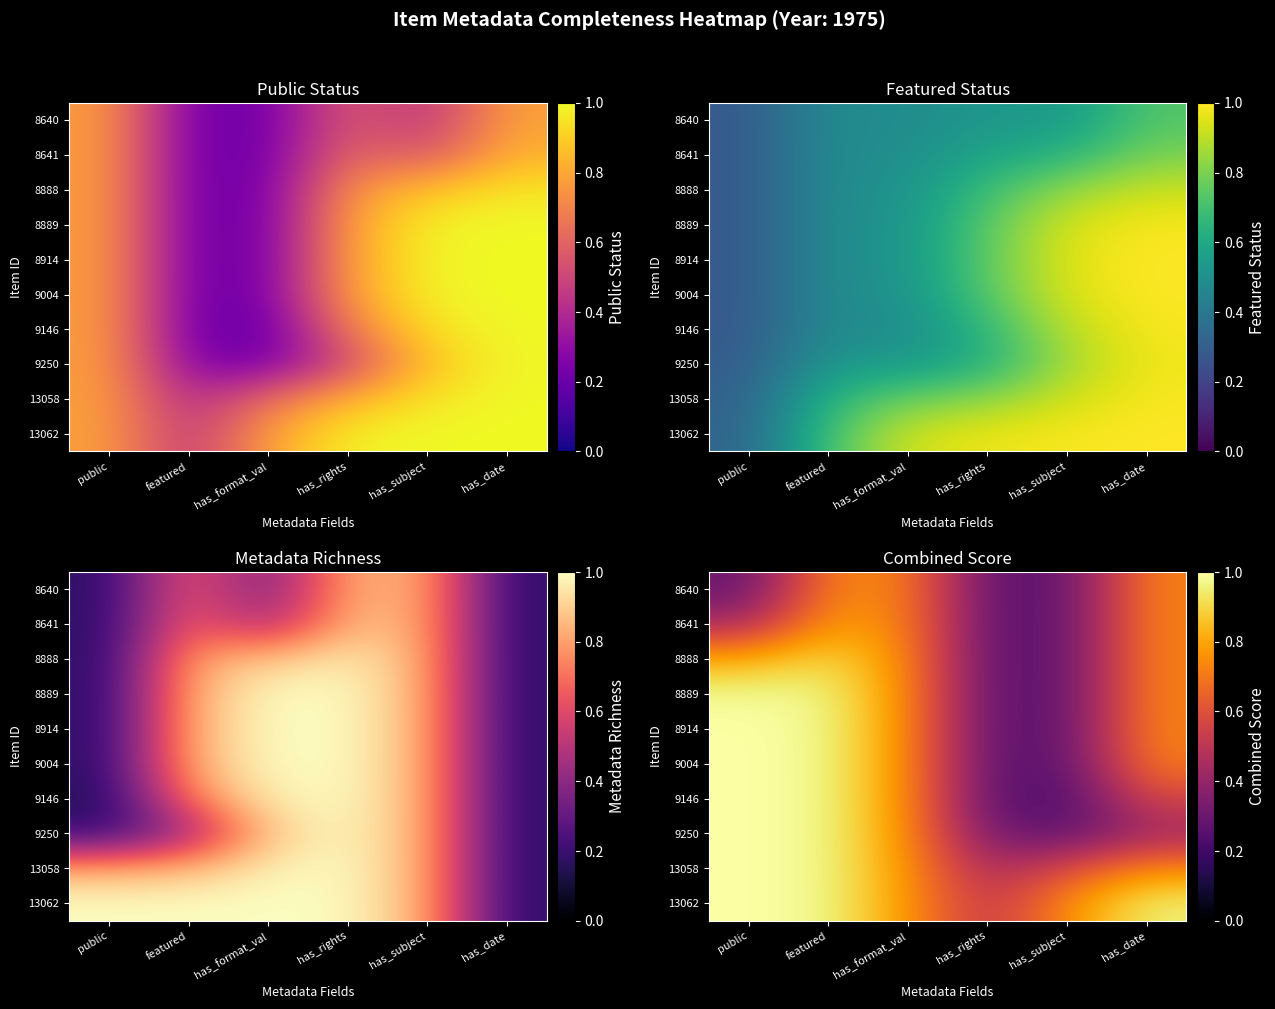

List the series in order of their peak value, highest first.

9004, 9146, 9250, 13058, 13062, 8914, 8889, 8888, 8641, 8640